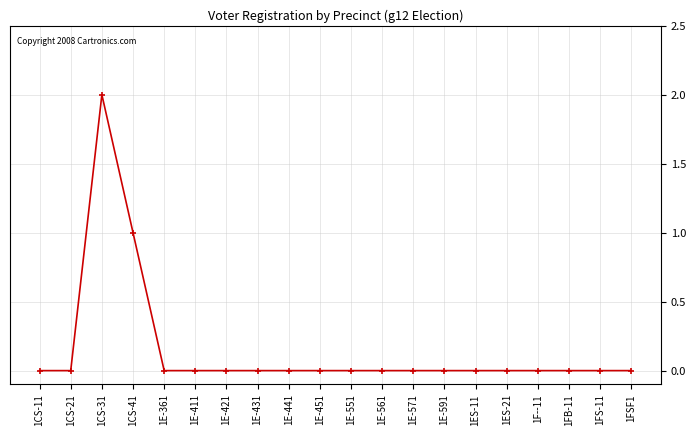

Which category has the highest value across all series?

1CS-31